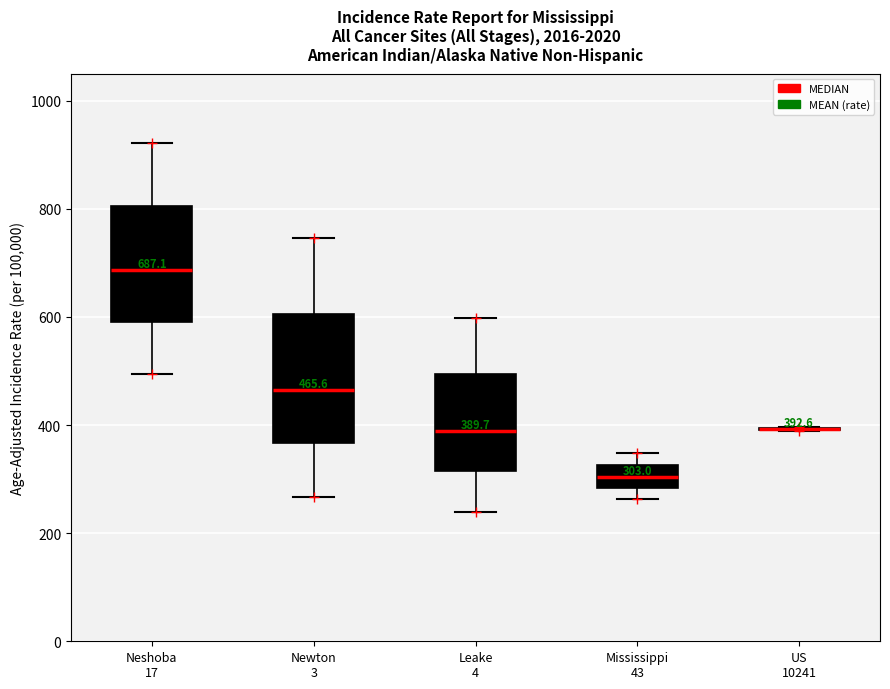

Which box is the tallest, from its lower edge to its upper edge?

Newton 3